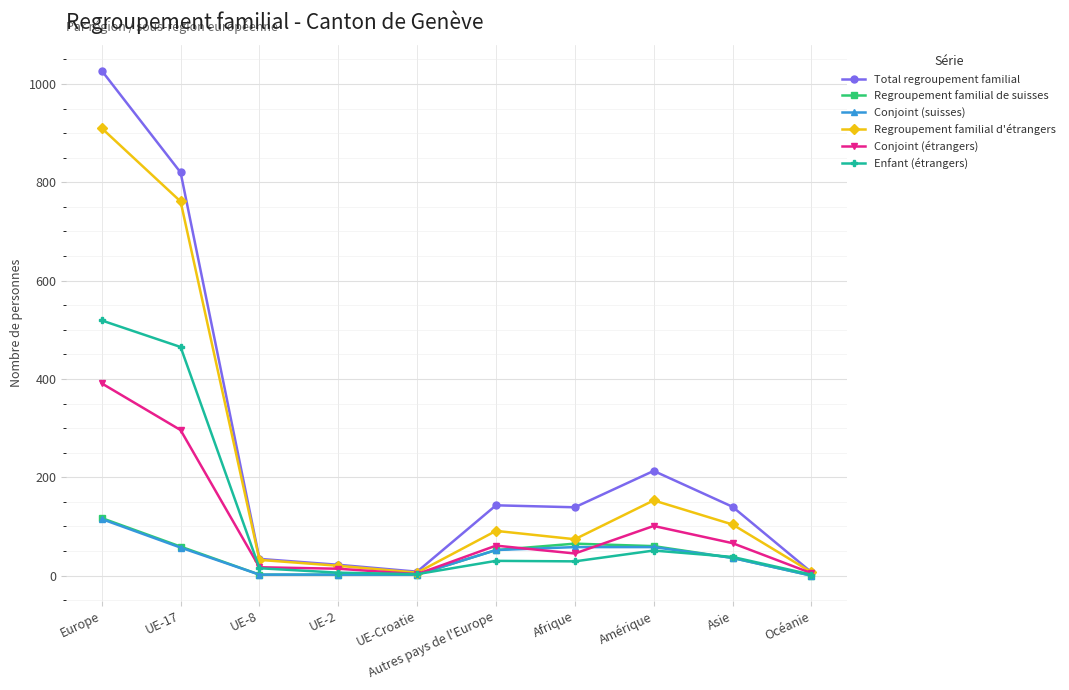

Is it true that Conjoint (étrangers) equals 296 at UE-17?

True